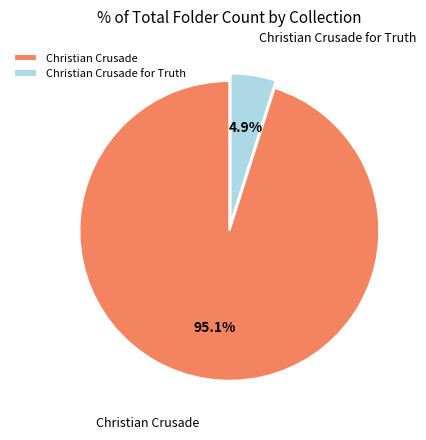

To the nearest percent, what is the difference between the Christian Crusade and Christian Crusade for Truth slice percentages?

90%